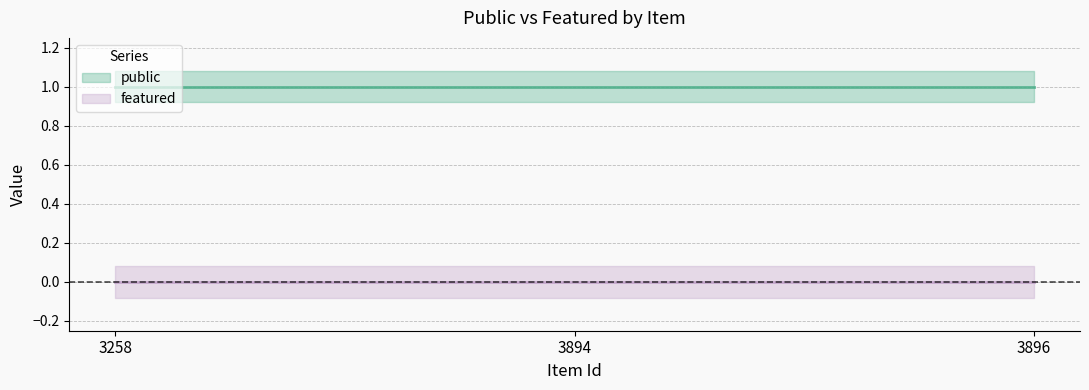

List the series in order of their peak value, lowest first.

featured, public